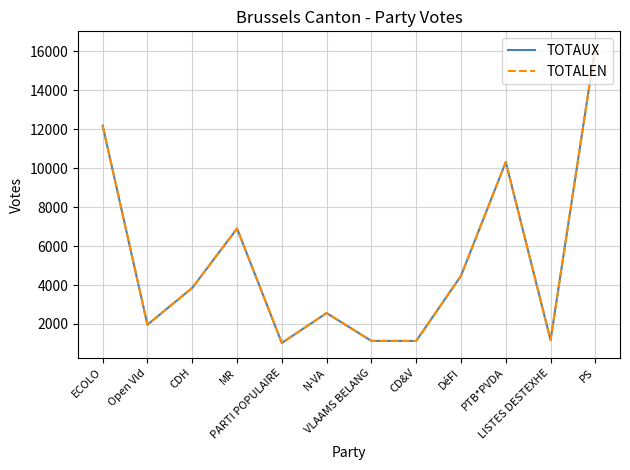

Reading left to right, transcribe all the data shown in this chart.

TOTAUX: ECOLO=12186	Open Vld=1961	CDH=3854	MR=6904	PARTI POPULAIRE=1025	N-VA=2561	VLAAMS BELANG=1130	CD&V=1128	DéFI=4475	PTB*PVDA=10320	LISTES DESTEXHE=1170	PS=16273
TOTALEN: ECOLO=12186	Open Vld=1961	CDH=3854	MR=6904	PARTI POPULAIRE=1025	N-VA=2561	VLAAMS BELANG=1130	CD&V=1128	DéFI=4475	PTB*PVDA=10320	LISTES DESTEXHE=1170	PS=16273